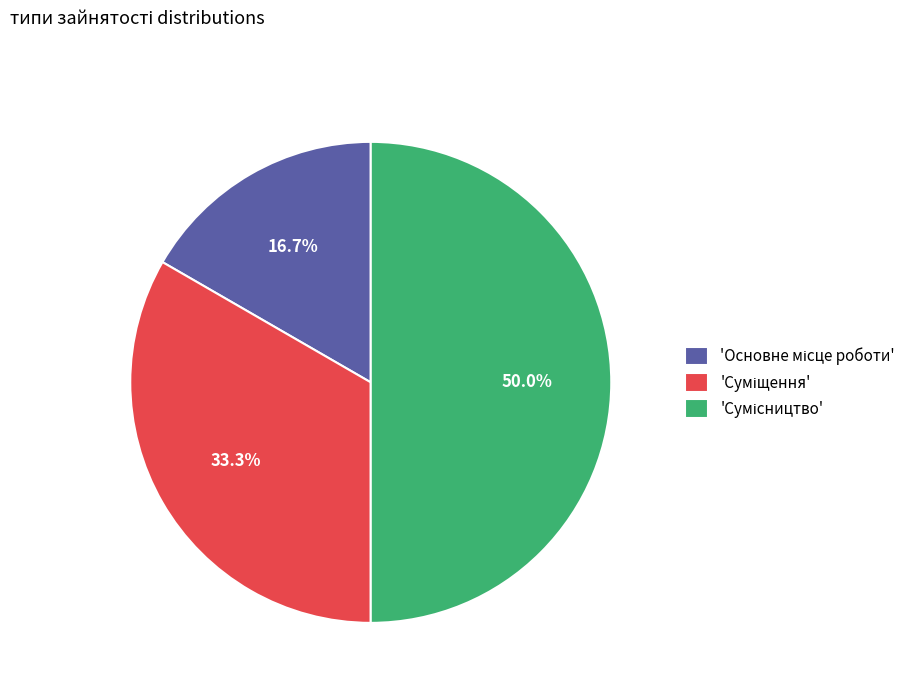

How many segments does this pie chart have?

3